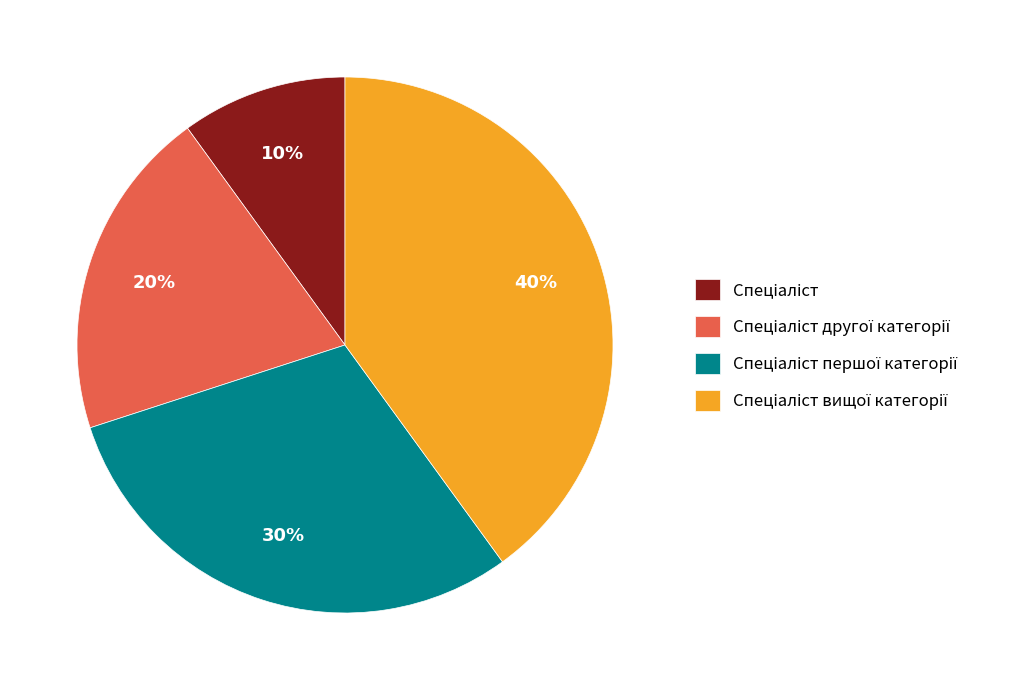

To the nearest percent, what is the average slice percentage?

25%